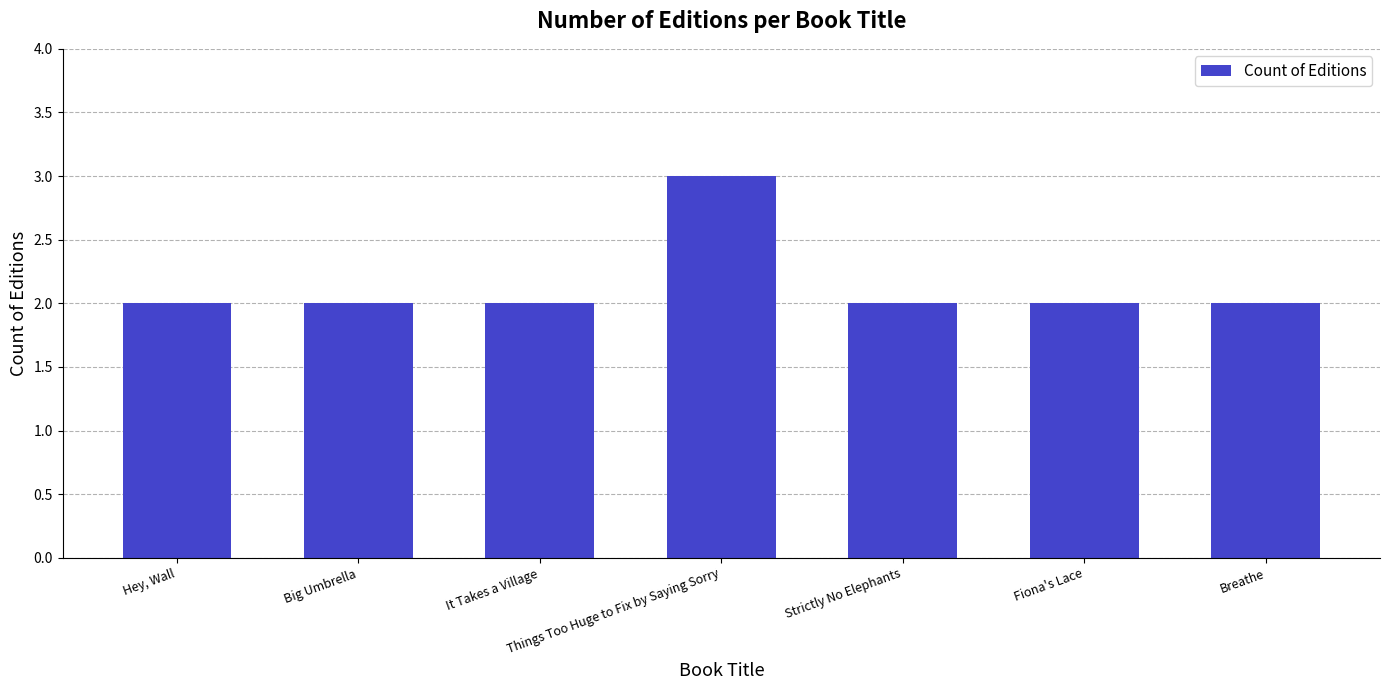

Does the chart contain stacked bars?

No